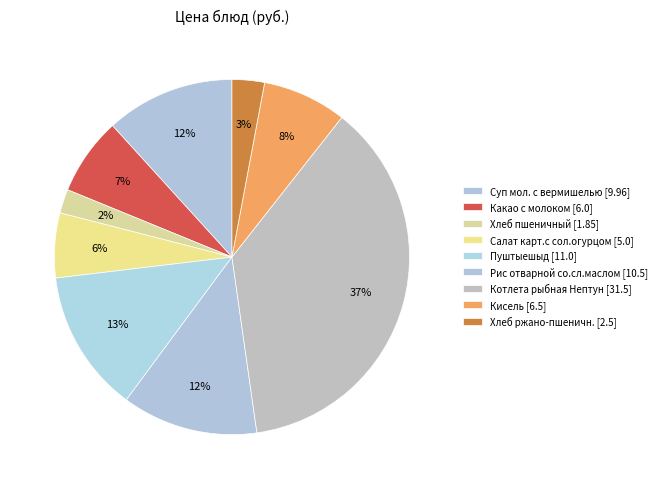

Is there any slice that represents more than half of the pie?

No